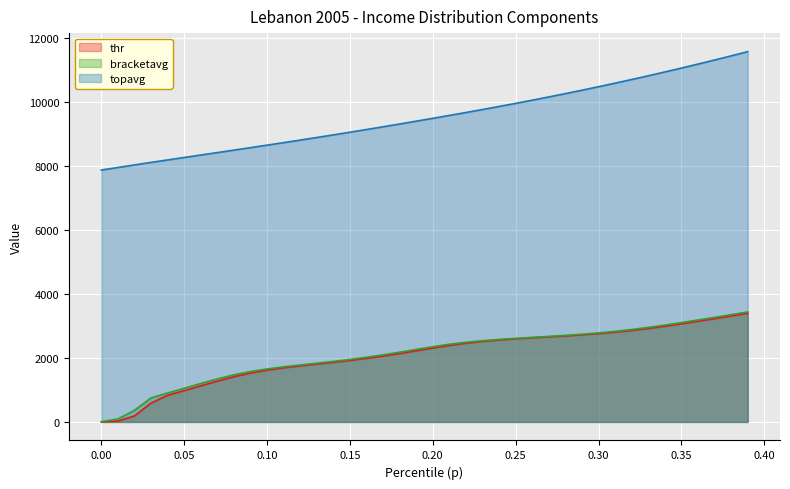

At which label does thr first exceed 2306?

0.20